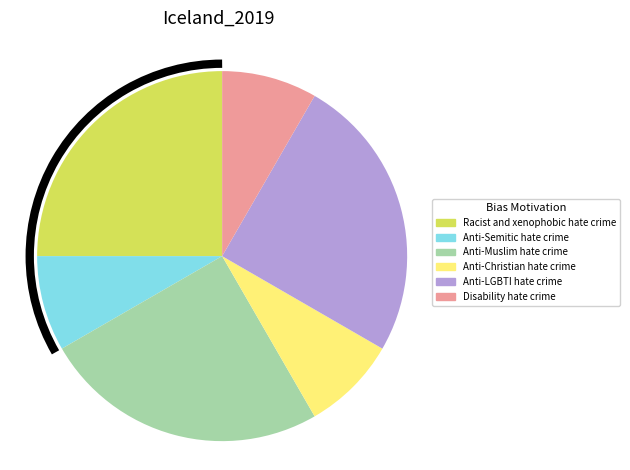

Which has a higher value, Disability hate crime or Racist and xenophobic hate crime?

Racist and xenophobic hate crime